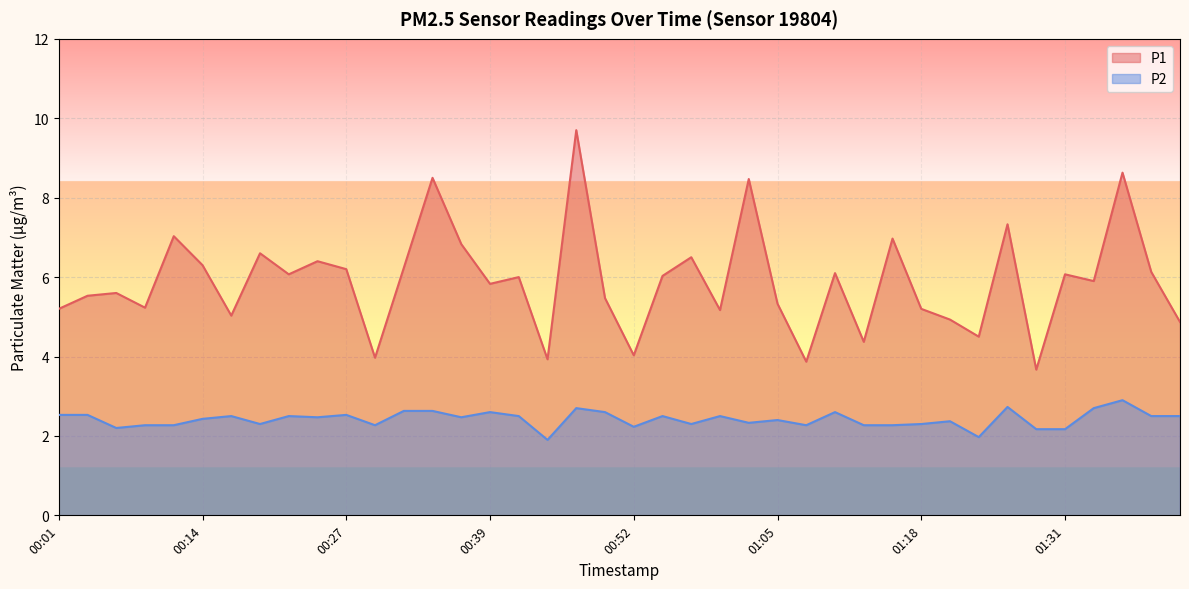

Reading left to right, transcribe all the data shown in this chart.

P1: 5.2	5.5	5.6	5.2	7.0	6.3	5.0	6.6	6.1	6.4	6.2	4.0	6.2	8.5	6.8	5.8	6.0	3.9	9.7	5.5	4.0	6.0	6.5	5.2	8.5	5.3	3.9	6.1	4.4	7.0	5.2	4.9	4.5	7.3	3.7	6.1	5.9	8.6	6.1	4.9
P2: 2.5	2.5	2.2	2.3	2.3	2.4	2.5	2.3	2.5	2.5	2.5	2.3	2.6	2.6	2.5	2.6	2.5	1.9	2.7	2.6	2.2	2.5	2.3	2.5	2.3	2.4	2.3	2.6	2.3	2.3	2.3	2.4	2.0	2.7	2.2	2.2	2.7	2.9	2.5	2.5